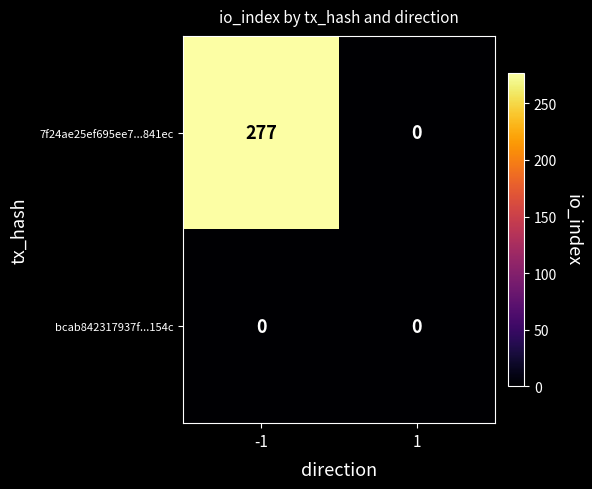

What is the difference between the 7f24ae25ef695ee7...841ec values at 1 and -1?

277